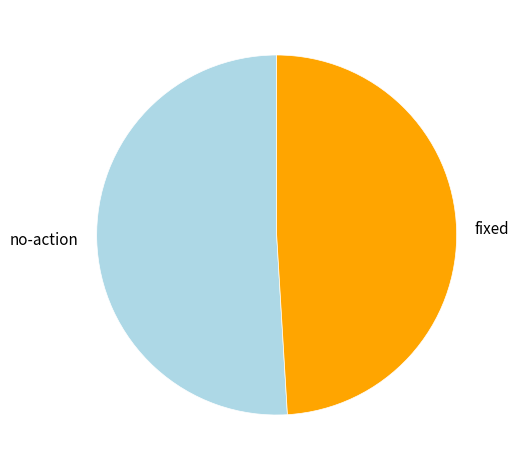

Rank the categories by value from lowest to highest.

fixed, no-action